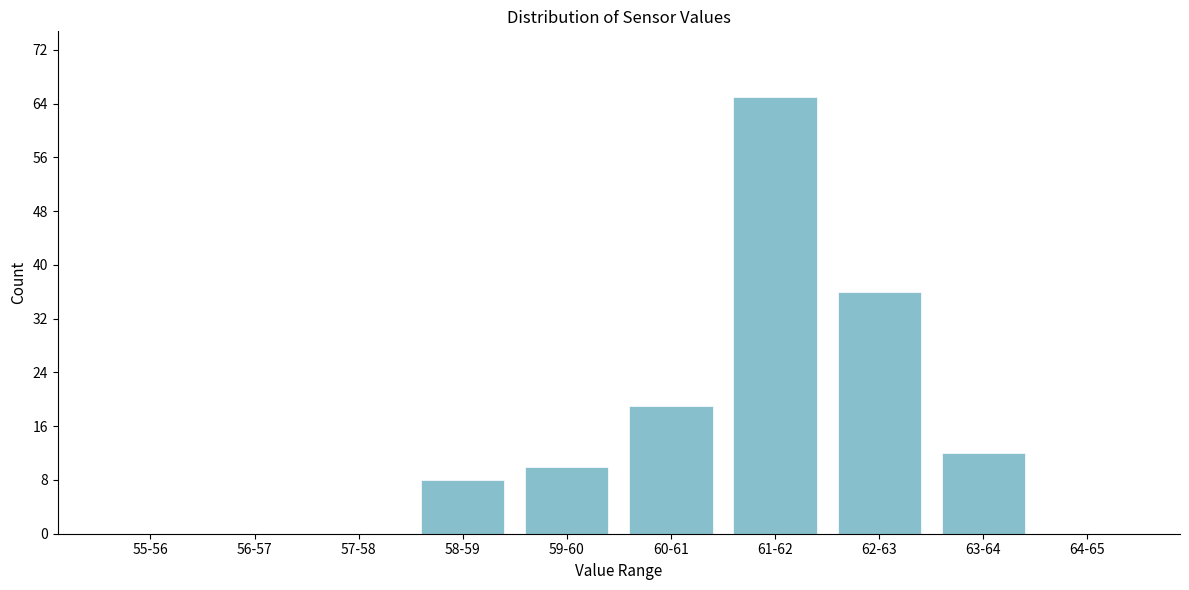

Reading right to left, transcribe all the data shown in this chart.

64-65=0	63-64=12	62-63=36	61-62=65	60-61=19	59-60=10	58-59=8	57-58=0	56-57=0	55-56=0